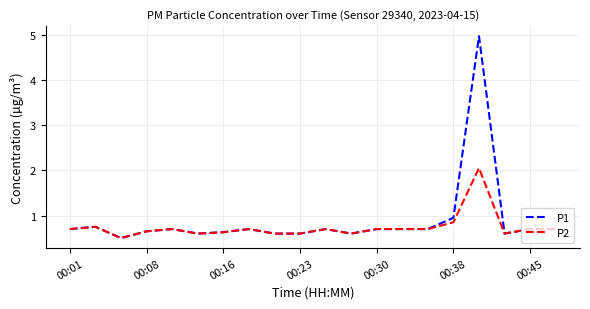

What are all the series names shown in the legend?

P1, P2